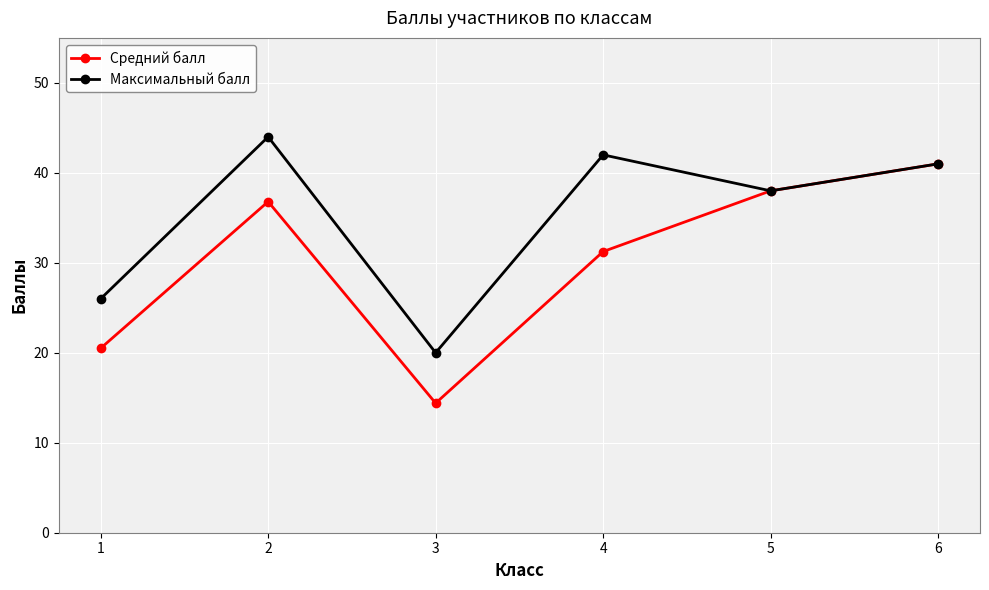

Which category has the highest value in the Средний балл series?

6